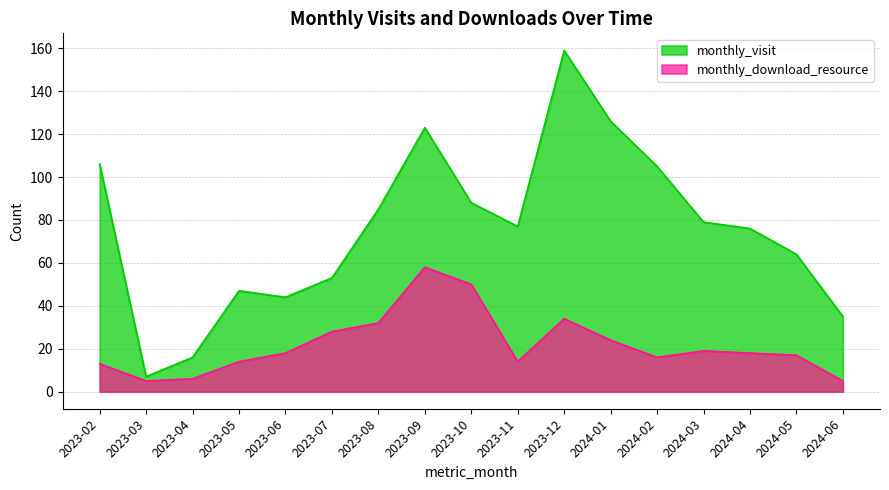

How many lines are shown in the chart?

2